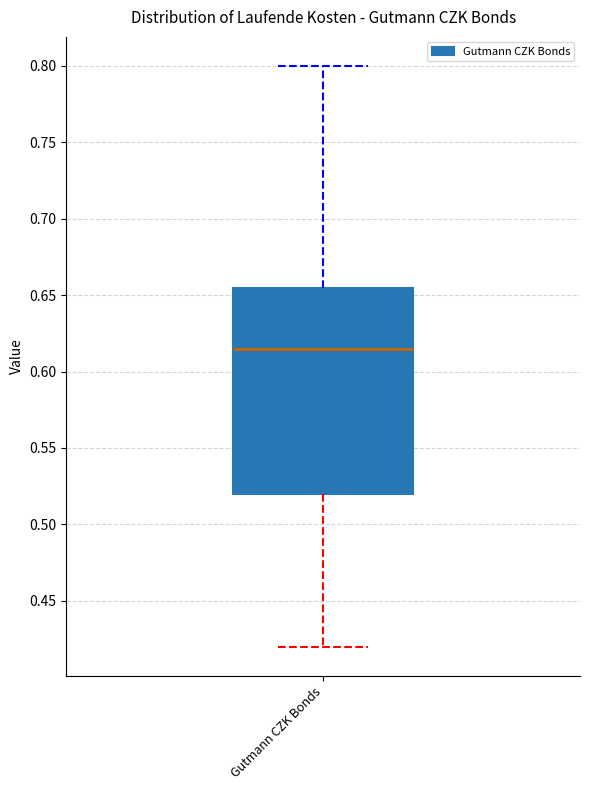

Read this box plot against the y-axis: the position of the median line, the range covered by the box, and the ends of both whiskers. The values are not printed on the chart, so give them approximately, as read against the axis.

median 0.615, box 0.520 to 0.655, whiskers 0.420 to 0.800